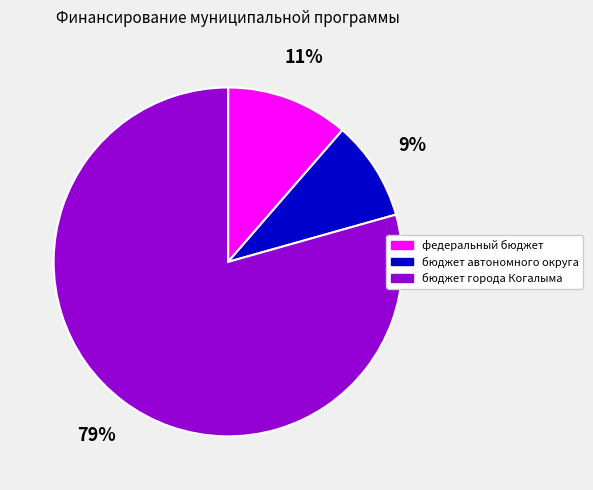

Rank the categories by value from lowest to highest.

бюджет автономного округа, федеральный бюджет, бюджет города Когалыма